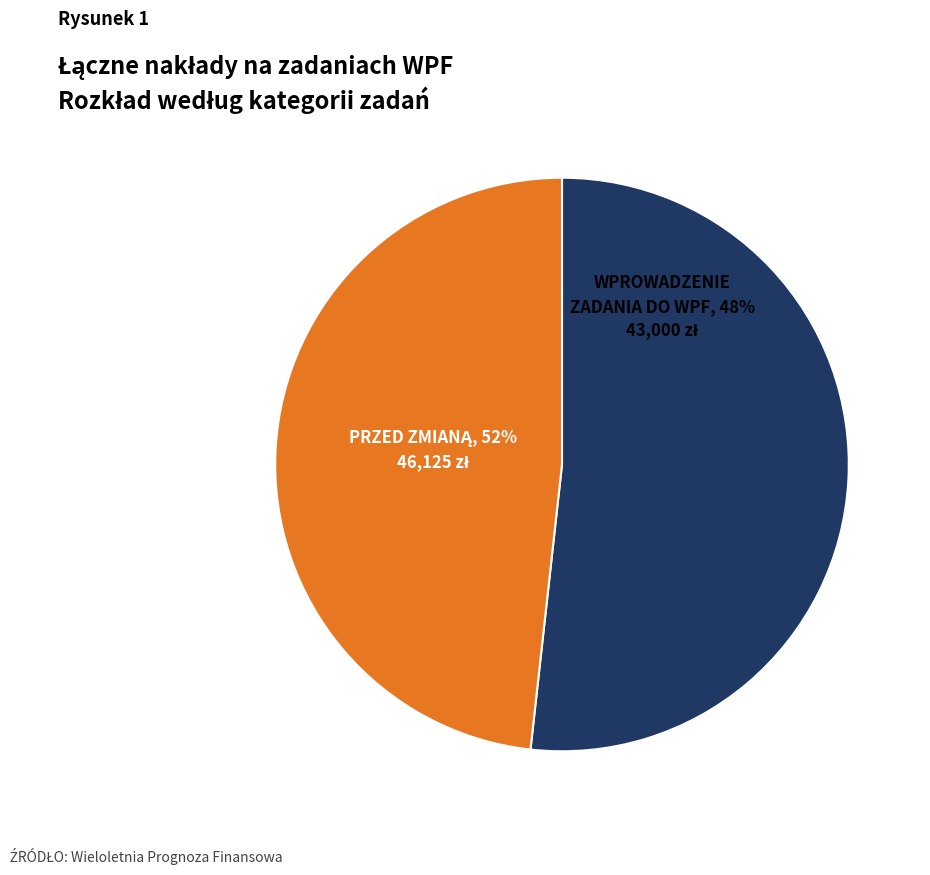

Count the number of slices in the pie.

2